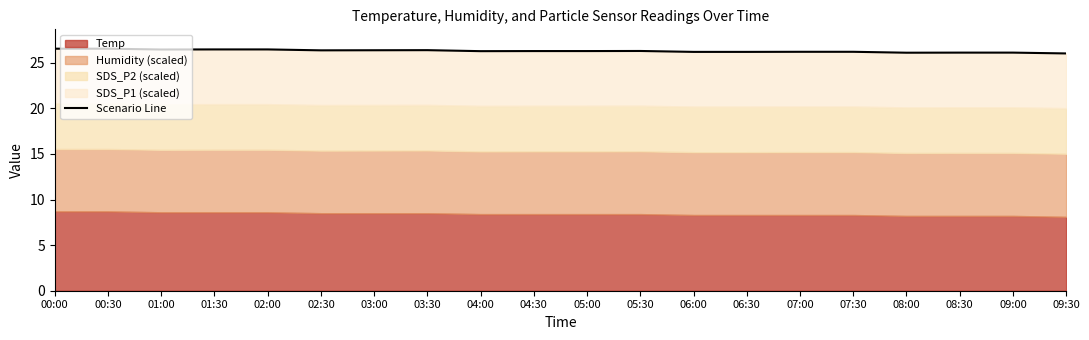

Rank the categories by value from highest to lowest.

00:00, 00:30, 01:30, 02:00, 01:00, 03:30, 03:00, 02:30, 05:30, 04:30, 05:00, 04:00, 07:00, 07:30, 06:00, 06:30, 08:30, 09:00, 08:00, 09:30